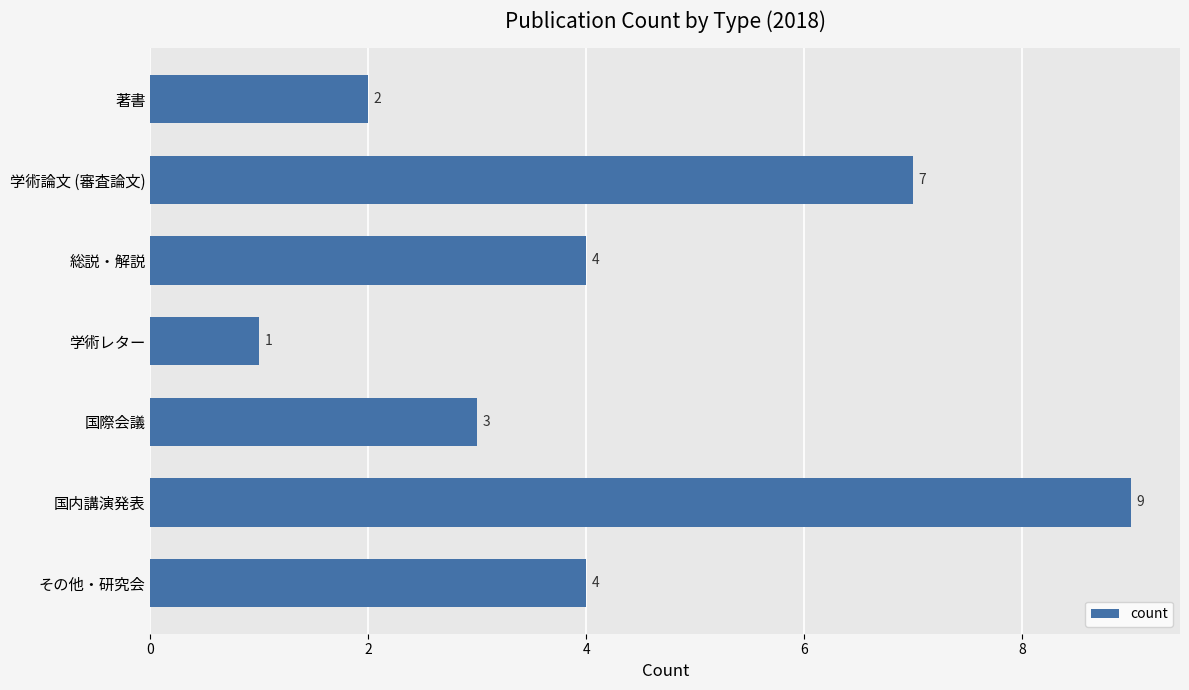

What is the label of the 2nd bar from the bottom?

国内講演発表